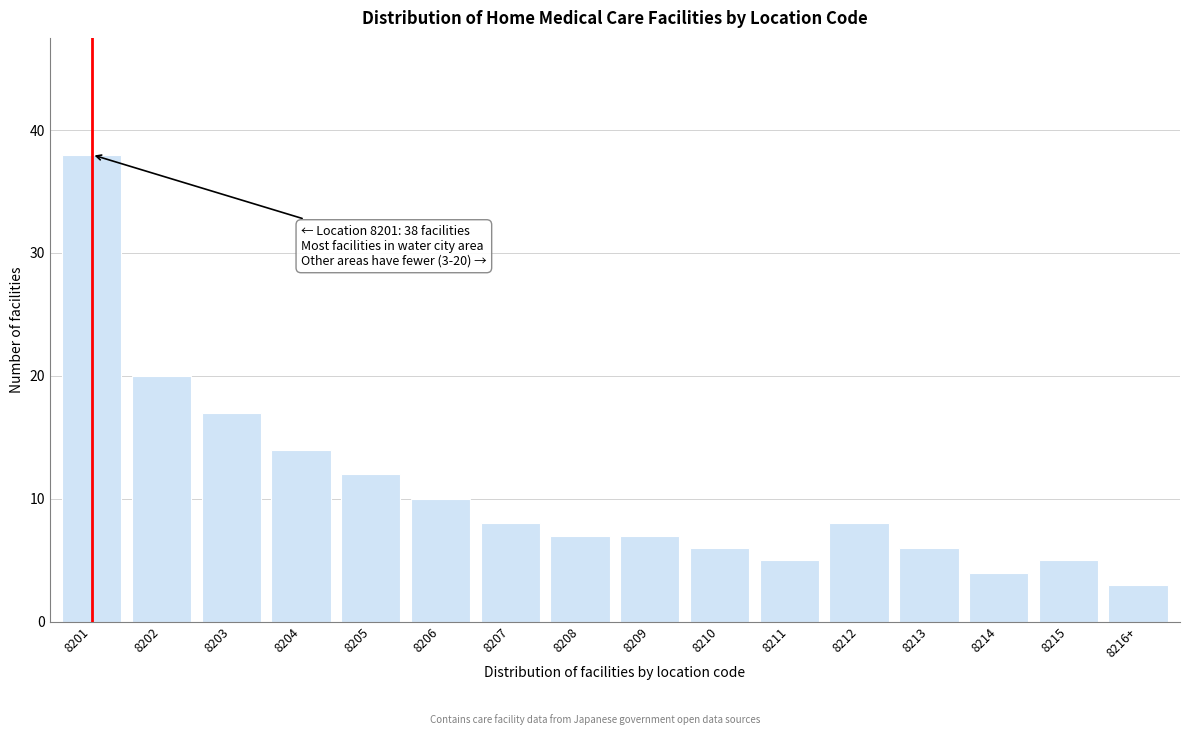

Reading left to right, transcribe all the data shown in this chart.

38	20	17	14	12	10	8	7	7	6	5	8	6	4	5	3